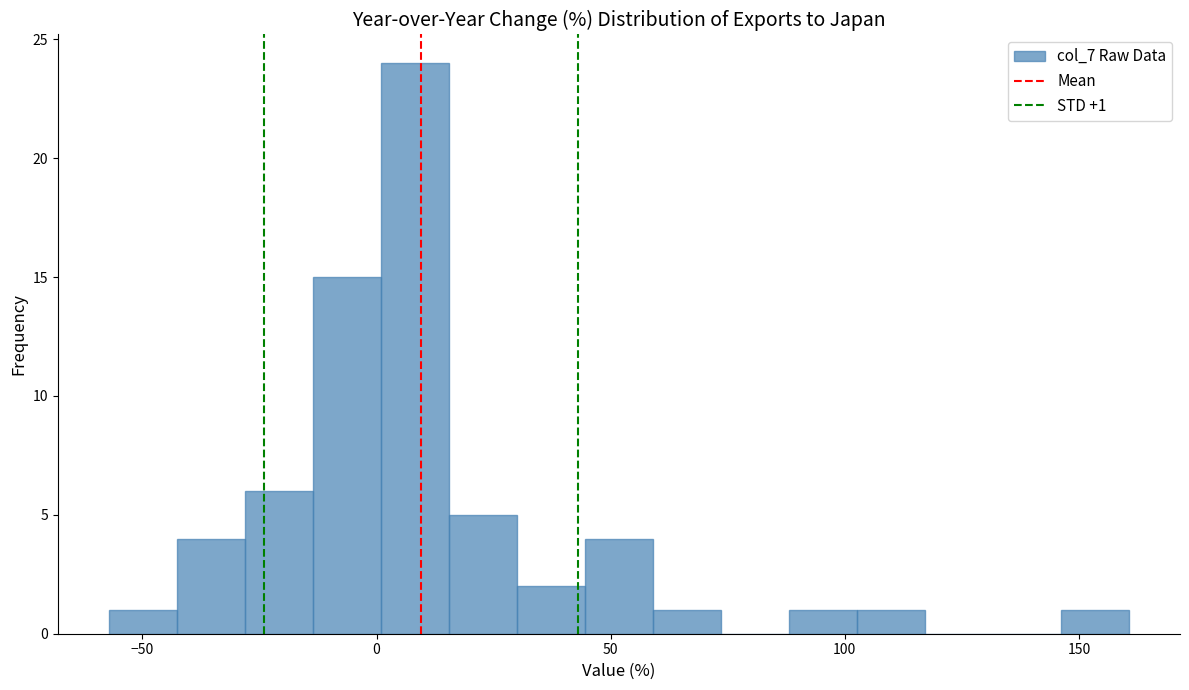

Read against the x-axis, roughly where is the centre of the tallest bar?

10